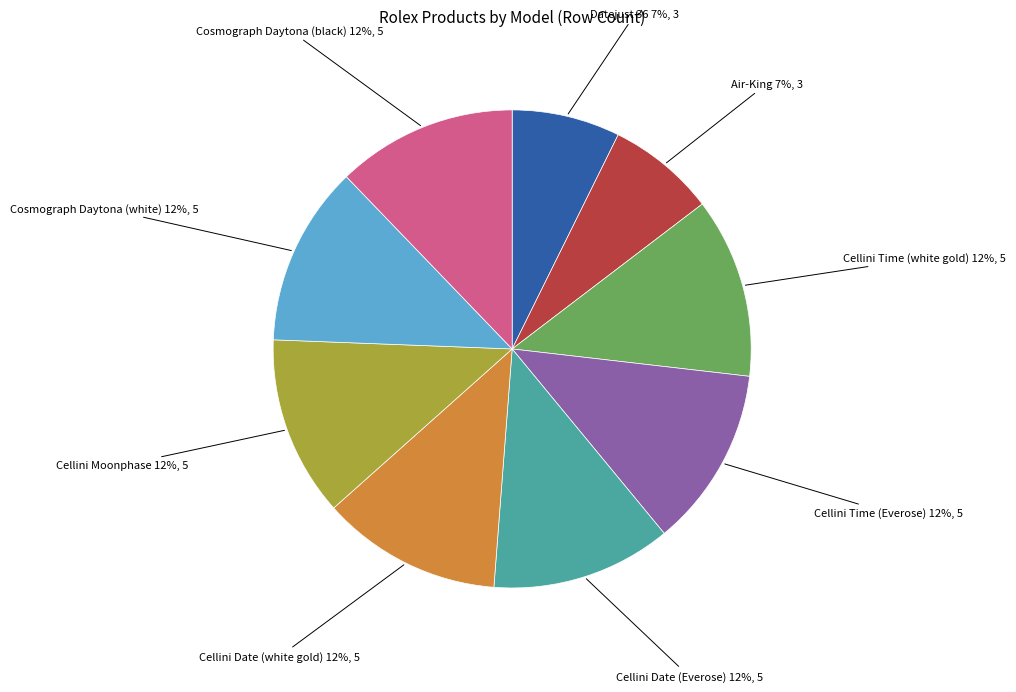

To the nearest percent, what percentage of the pie is Datejust 36?

7%